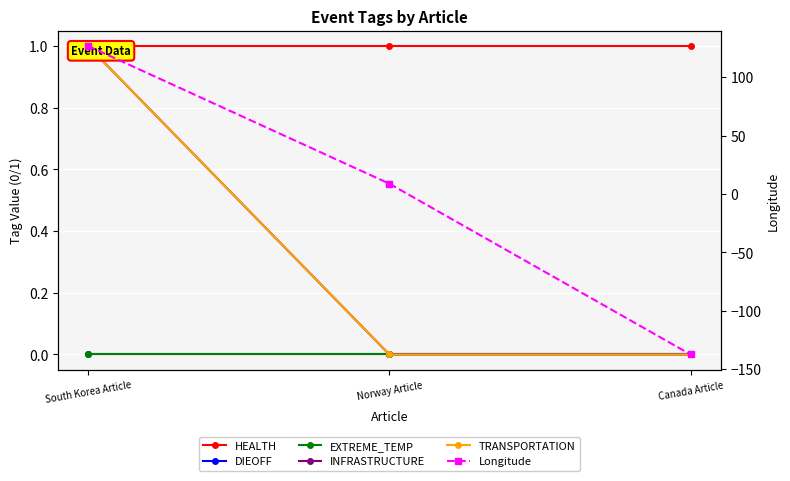

How many data points in TRANSPORTATION are above 0?

1